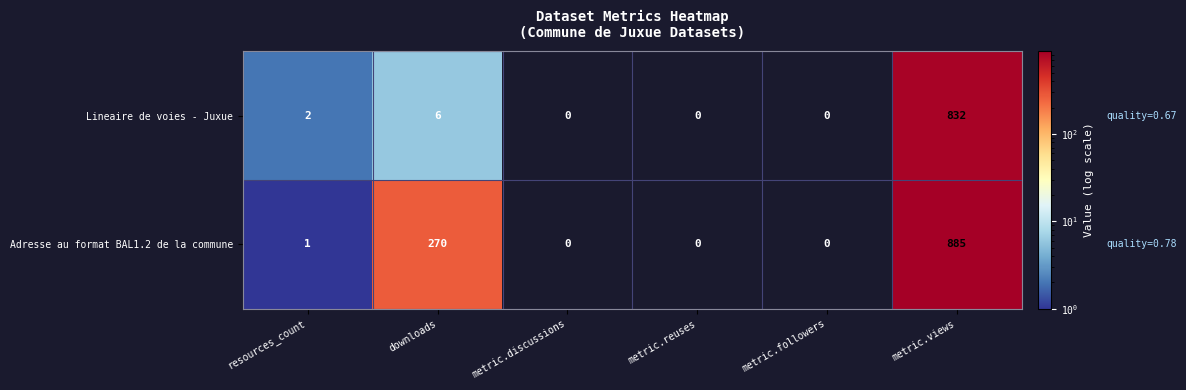

The Adresse au format BAL1.2 de la commune series shows 885 at metric.views. True or false?

True